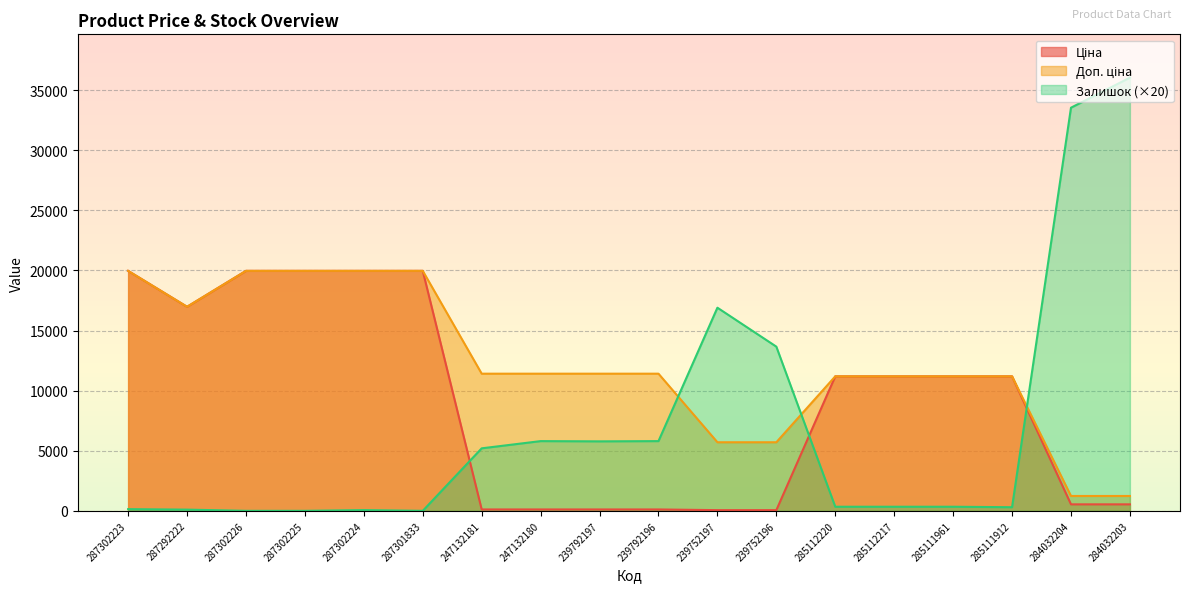

What is the spread (max minus min) of values at 285111912?

10888.2